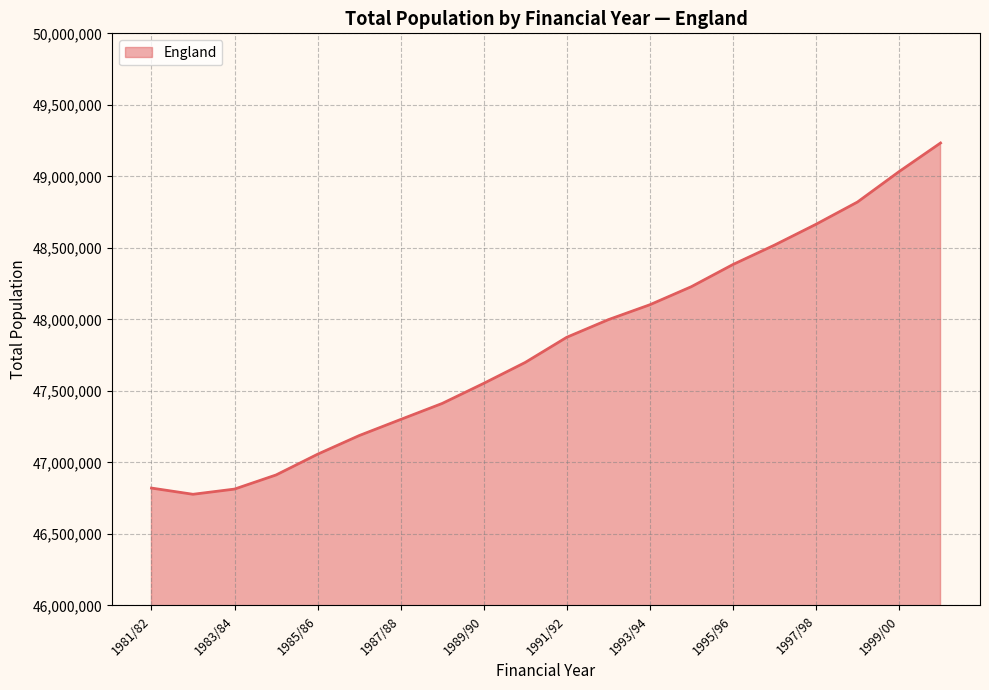

What is the minimum value shown in the chart?

46777300